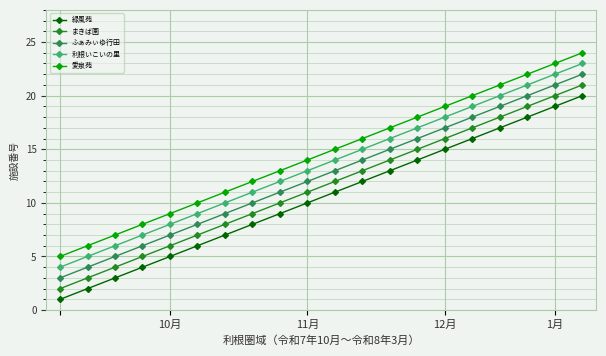

List the series in order of their overall mean, lowest first.

緑風苑, まきば園, ふぁみぃゆ行田, 利根いこいの里, 愛泉苑